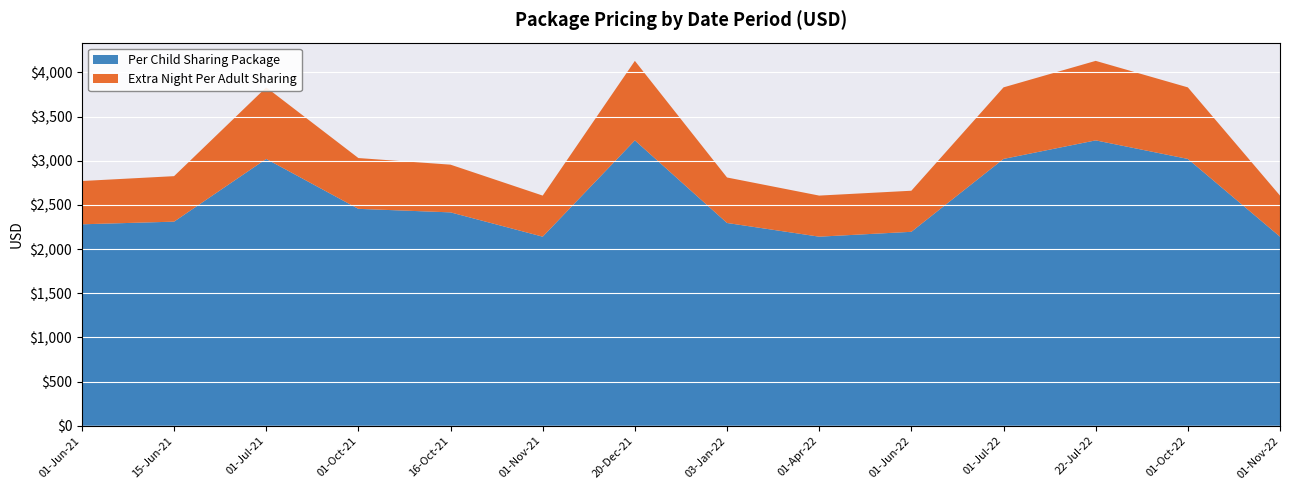

Reading left to right, transcribe all the data shown in this chart.

Per Child Sharing Package: 2280	2310	3020	2455	2415	2140	3230	2295	2140	2195	3020	3230	3020	2140
Extra Night Per Adult Sharing: 490	515	810	575	540	465	900	515	465	465	810	900	810	465